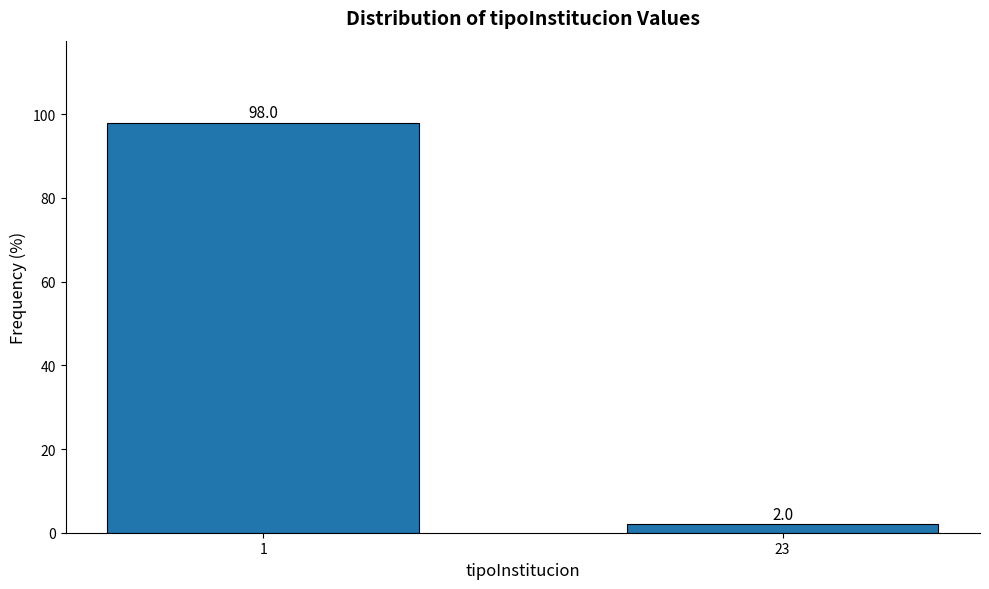

Reading left to right, what are all the values shown in this chart?

1=98	23=2